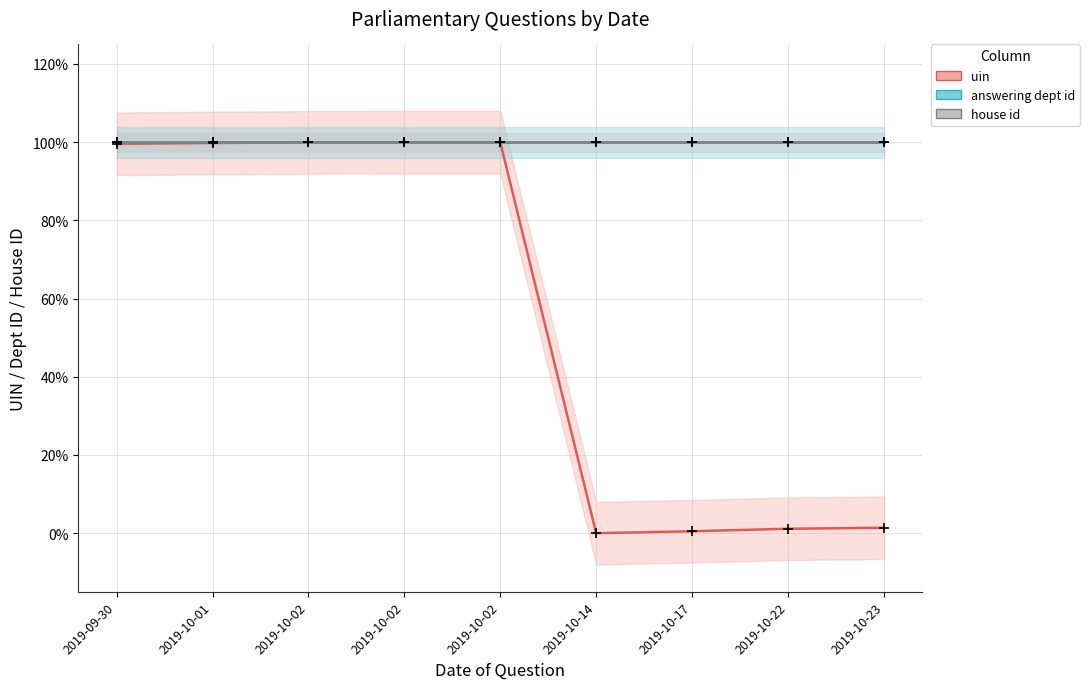

What are all the series names shown in the legend?

uin, answering dept id, house id